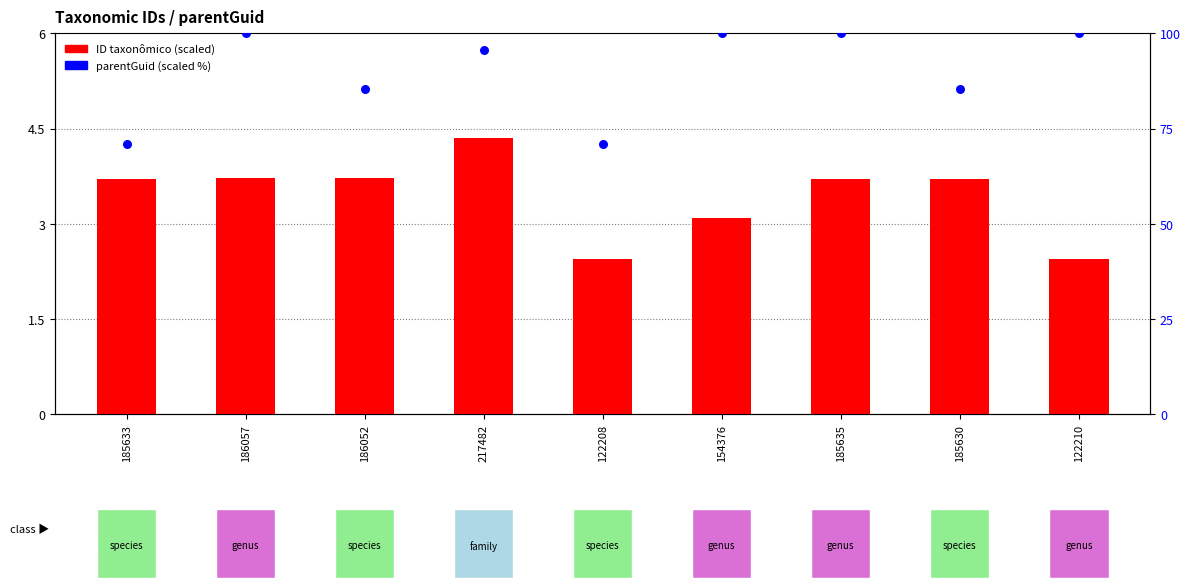

At which category is the sum across all series the highest?

186057